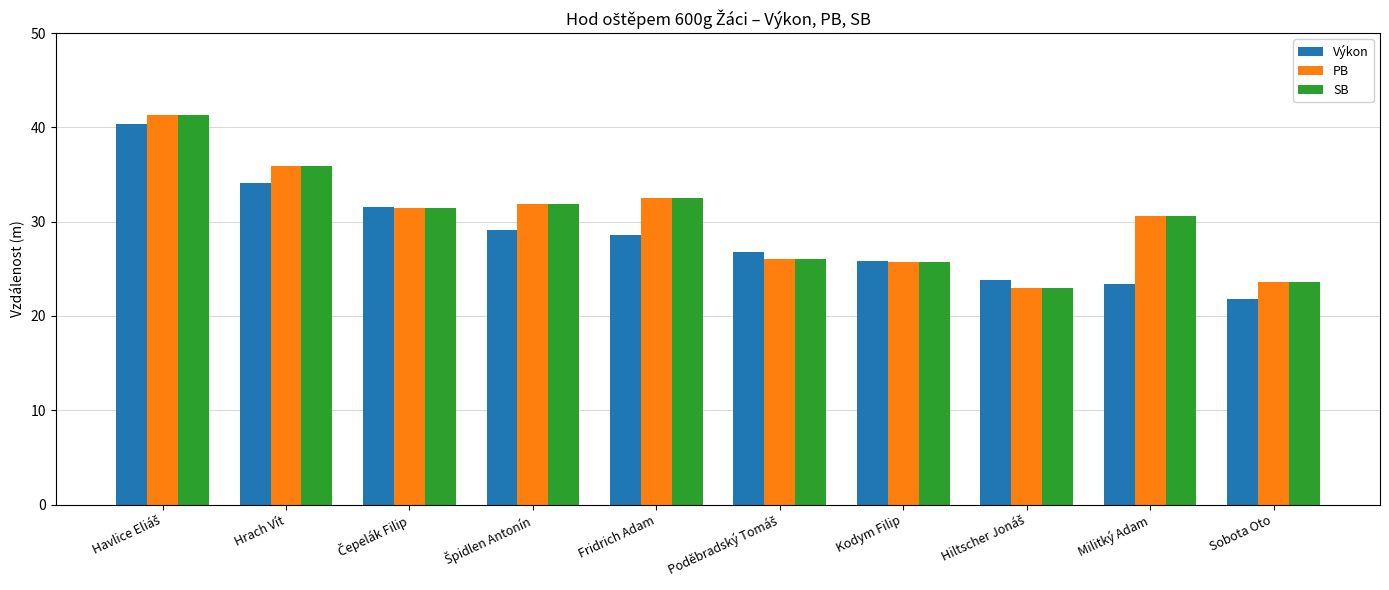

Is it true that SB equals 30.6 at Militký Adam?

True